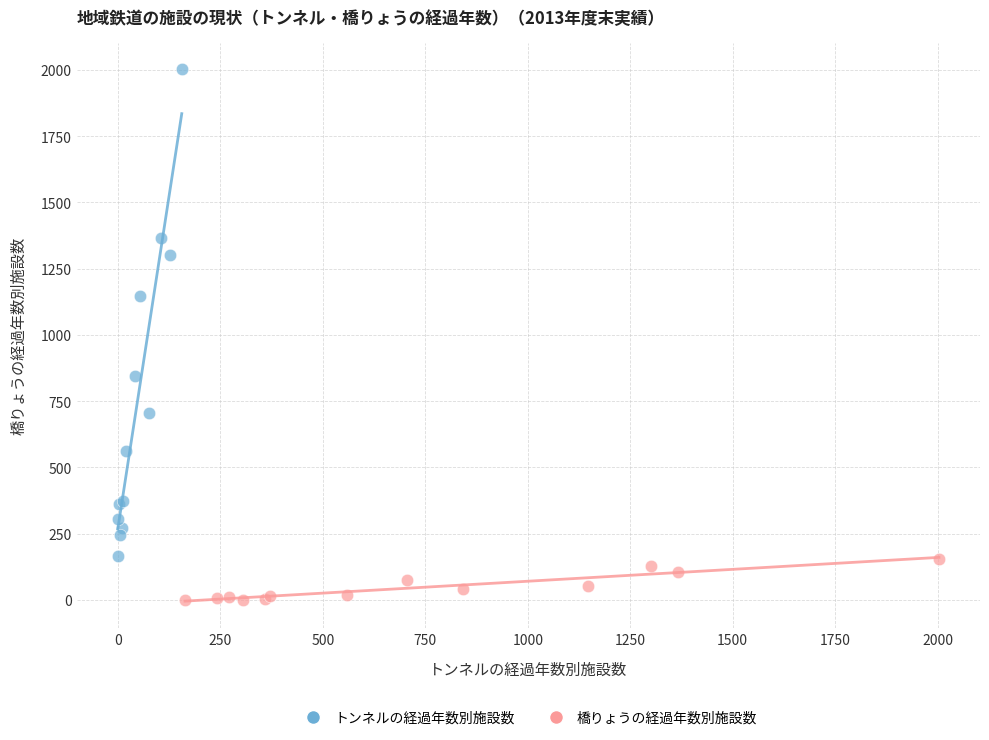

What are all the series names shown in the legend?

トンネルの経過年数別施設数, 橋りょうの経過年数別施設数